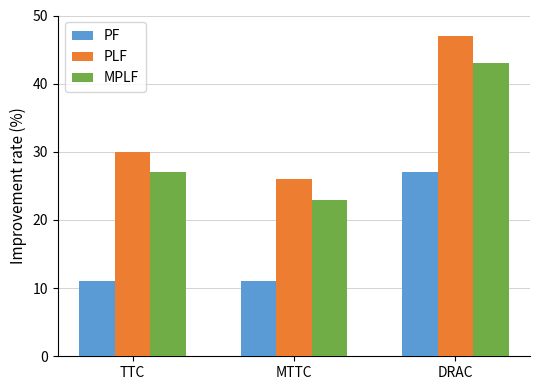

Which series has the widest spread of values?

PLF